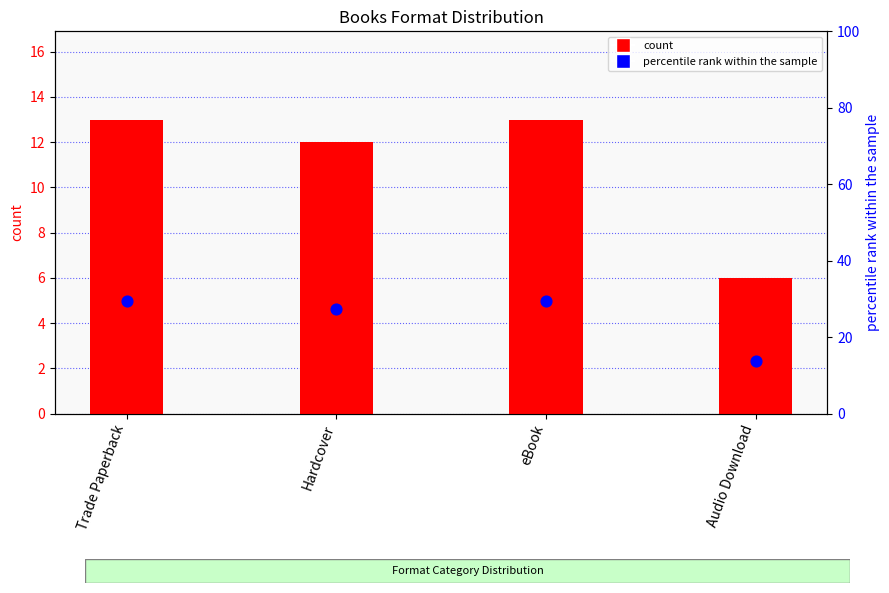

Which series has the largest total across all categories?

percentile rank within the sample